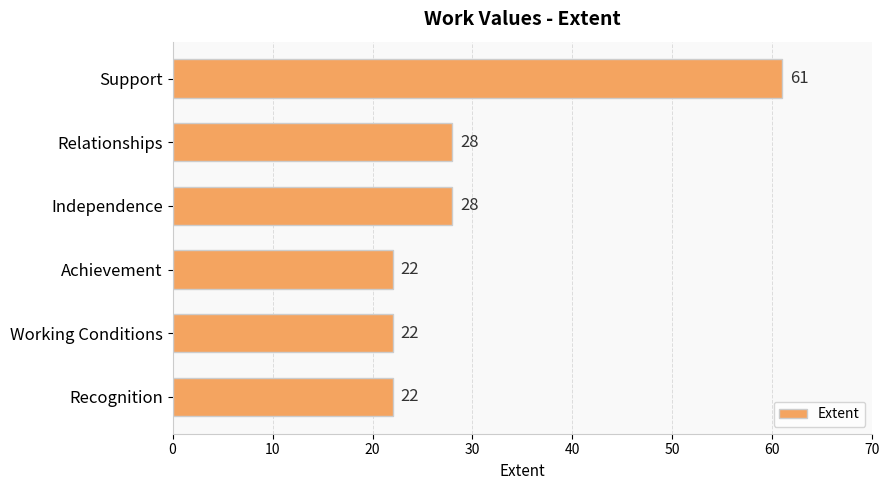

How many data points are less than 28?

3